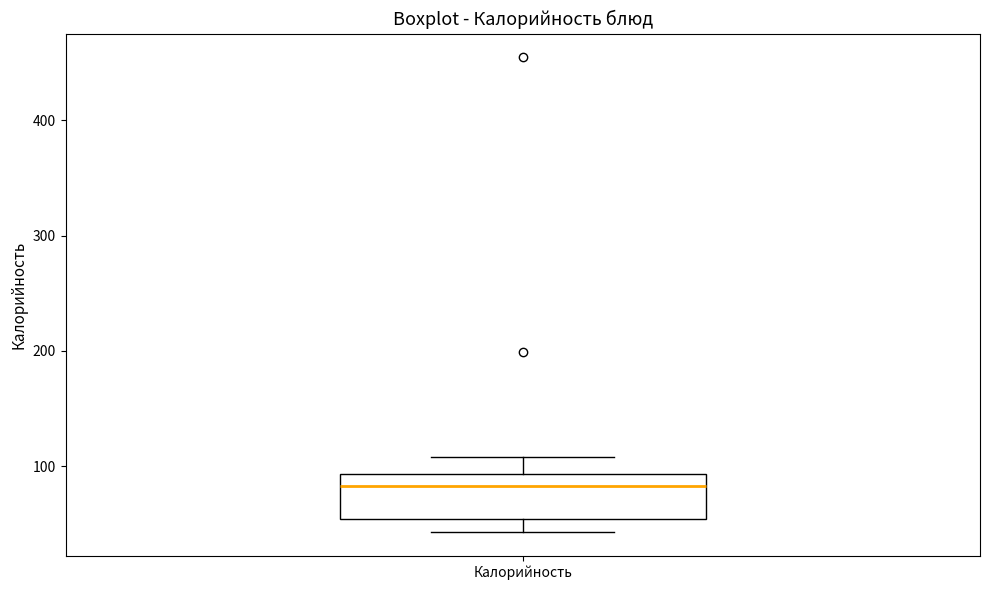

Transcribe this box plot: give where the median line is, the range the box spans, and where the two whiskers end, as read against the y-axis. The values are not printed on the chart, so give them approximately, as read against the axis.

median 80, box 50 to 90, whiskers 40 to 110